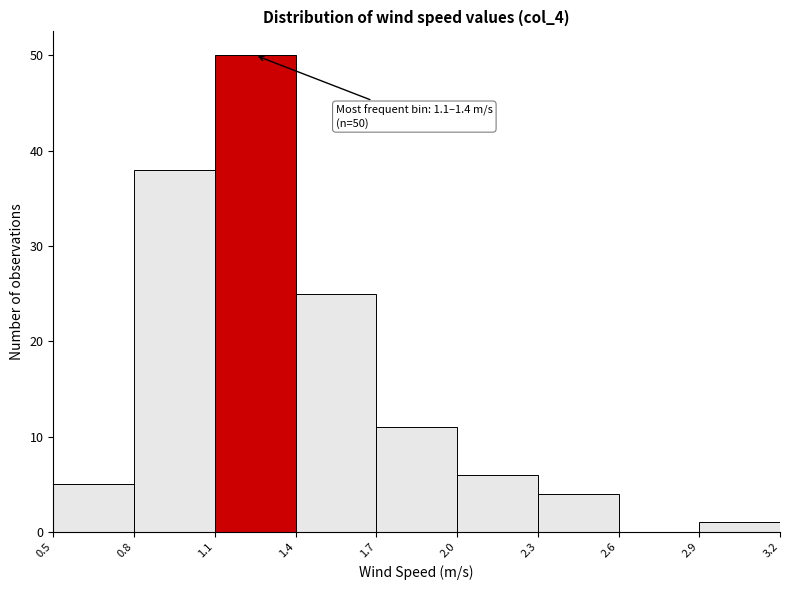

Which range on the x-axis has the tallest bar?

1.1 to 1.4